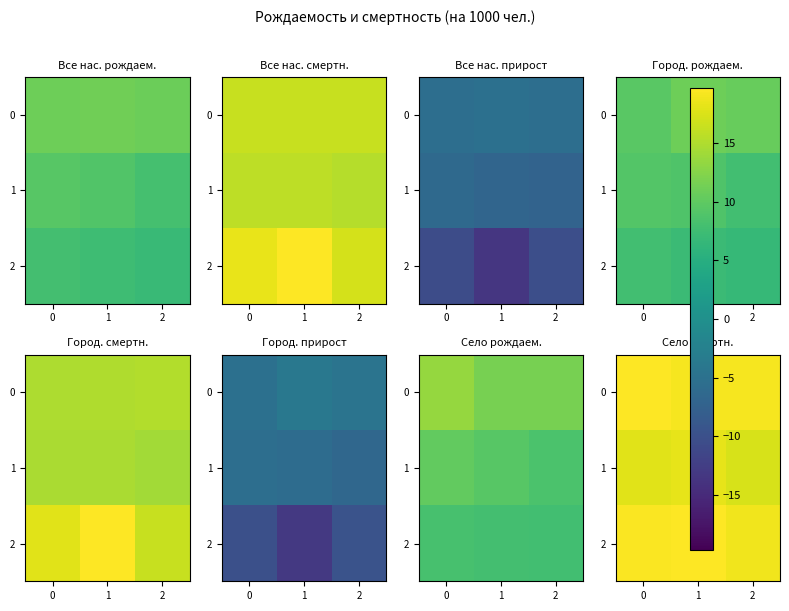

The value of 2 at 2 is 18.9. True or false?

True